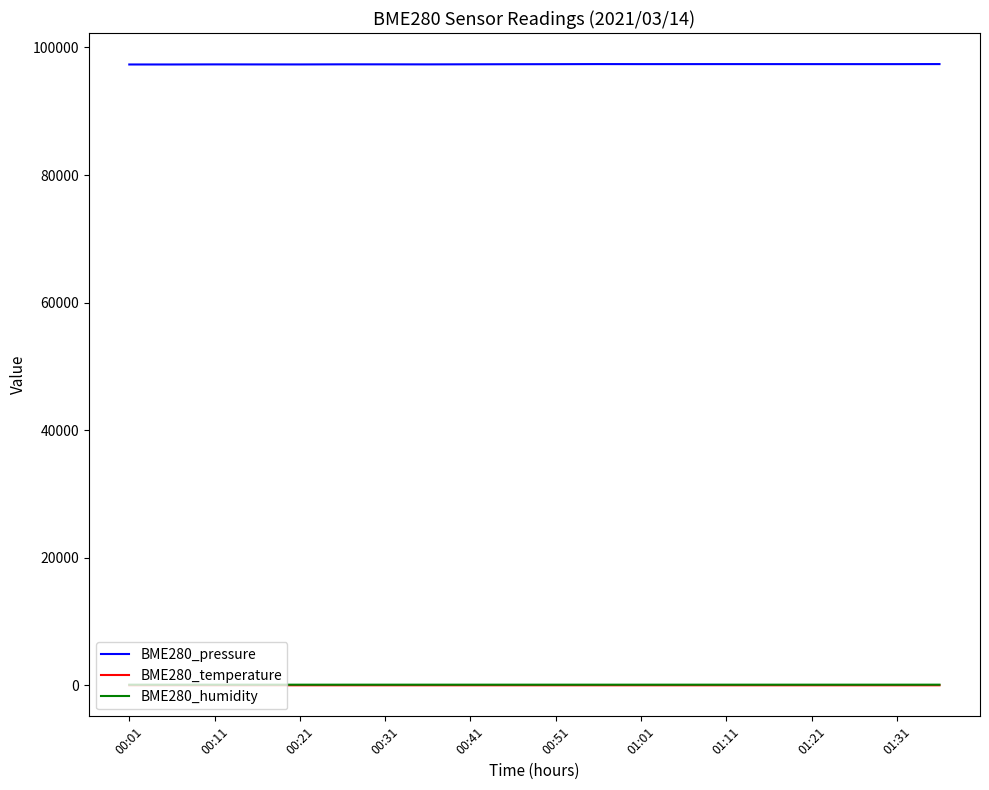

True or false: BME280_pressure and BME280_humidity cross at least once.

False